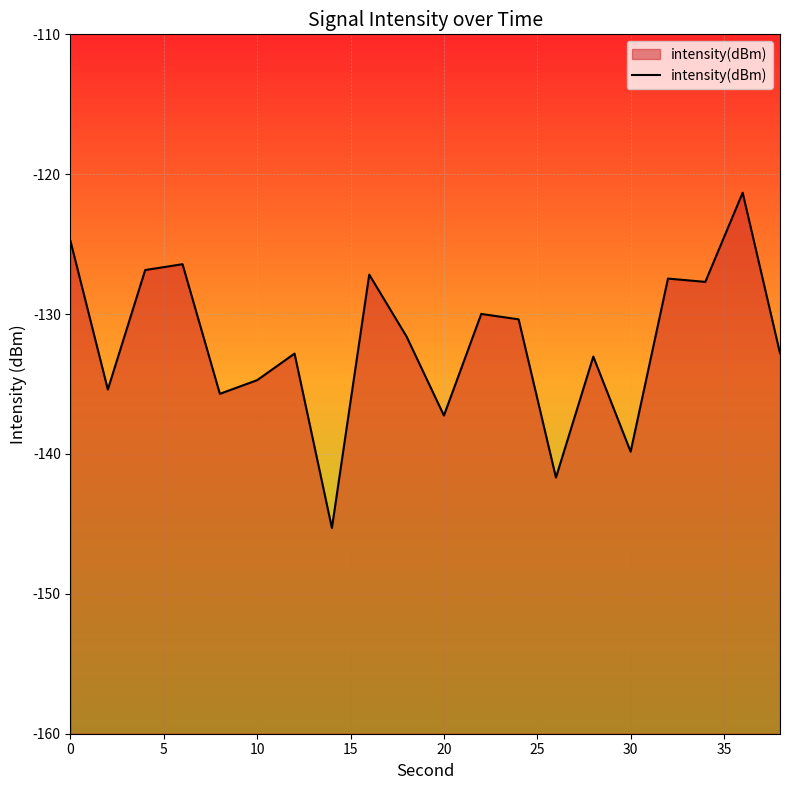

How many series are shown in this chart?

1